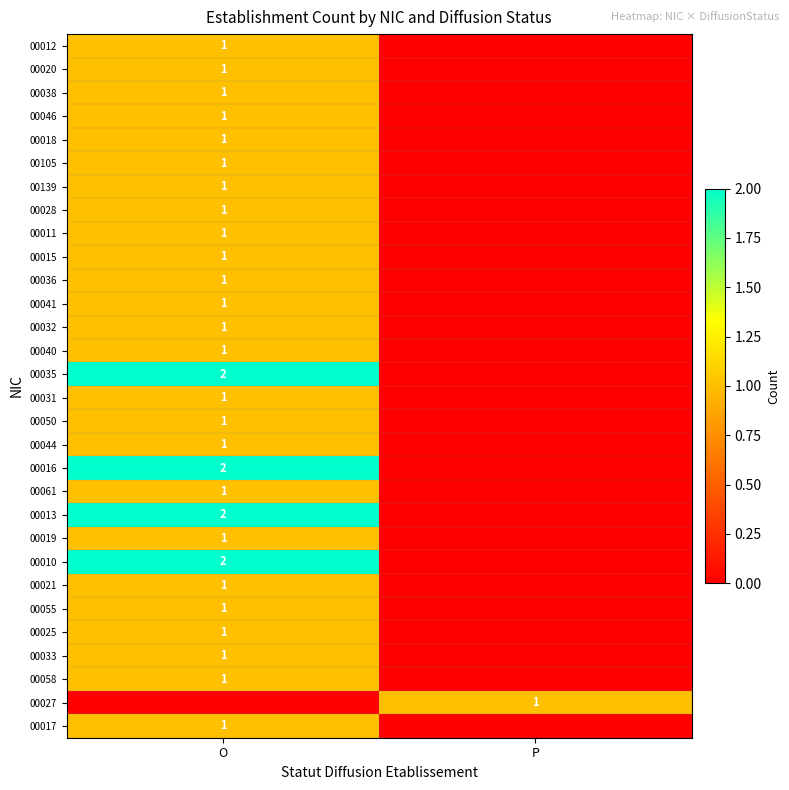

The value of 00058 at O is 1. True or false?

True